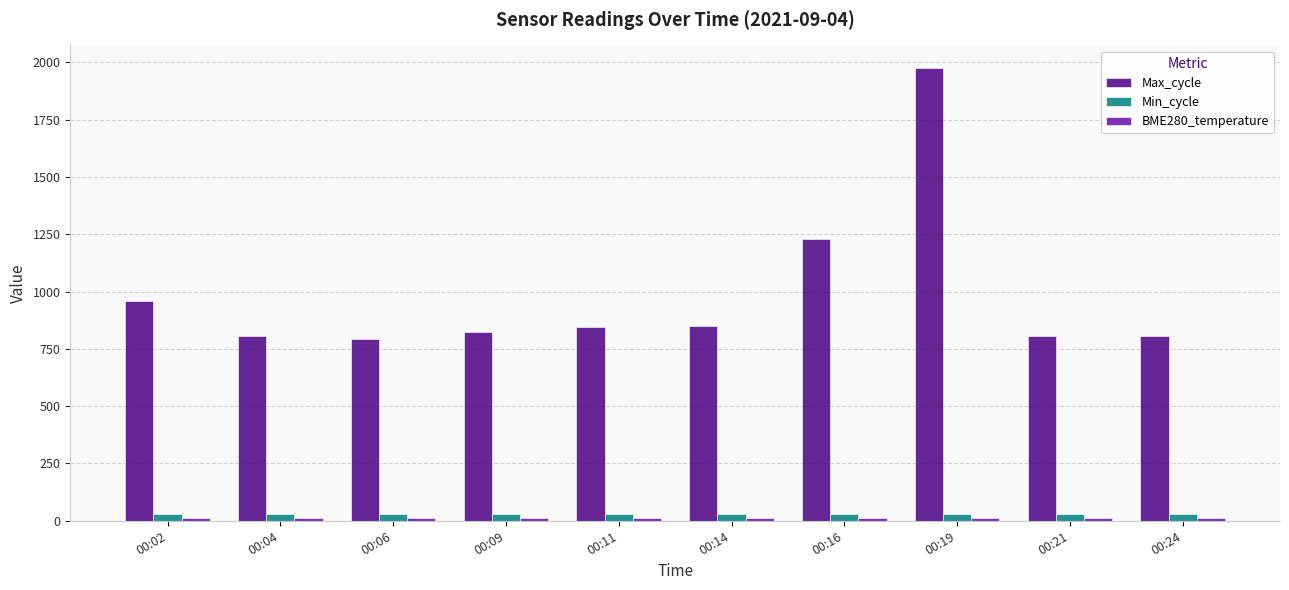

What is the average value of the Max_cycle series?

989.2